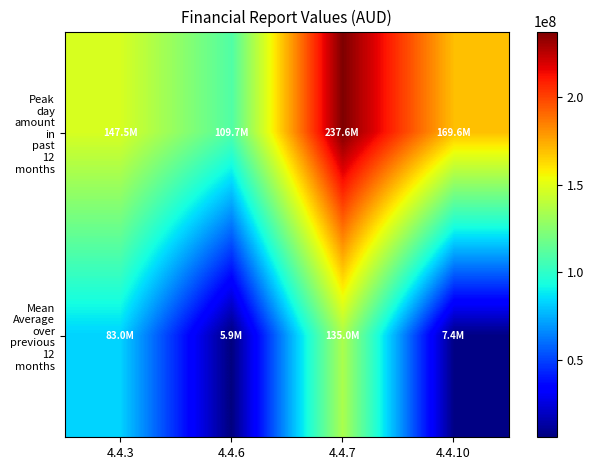

How many distinct data groups are displayed?

2